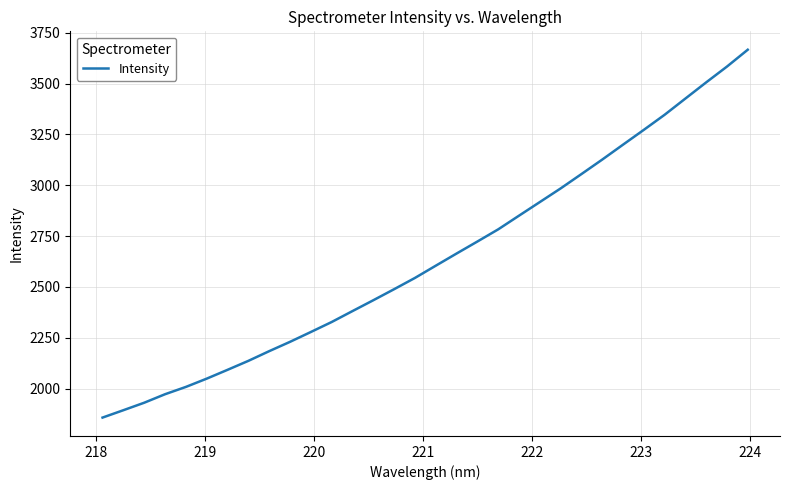

What is the smallest value displayed?

1857.4